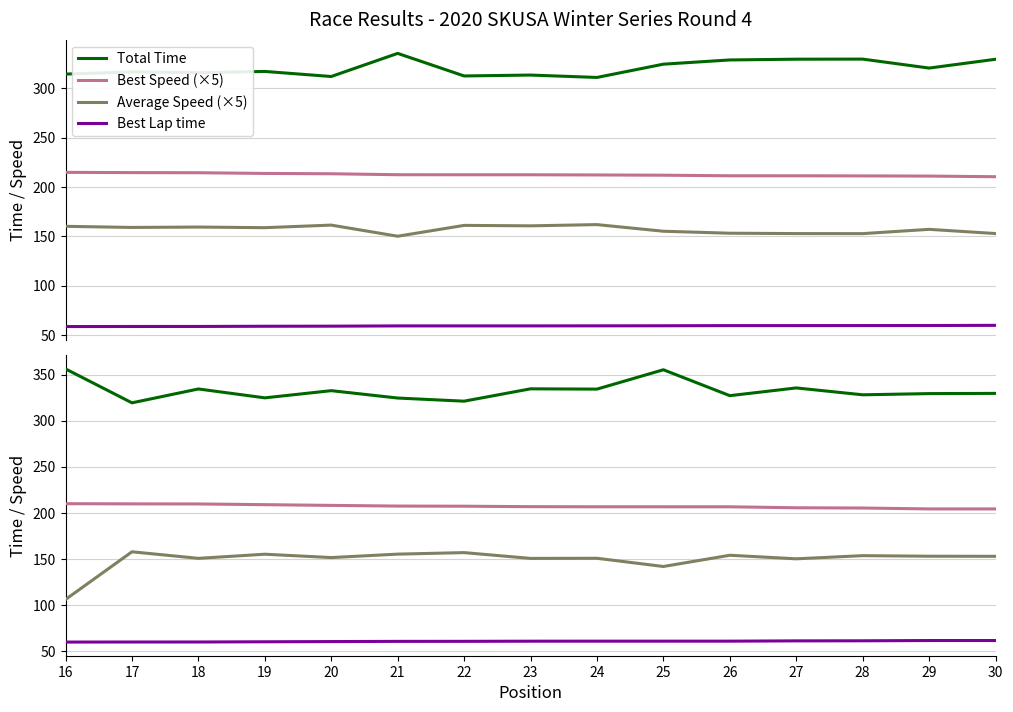

What is the spread (max minus min) of values at 19?

264.4